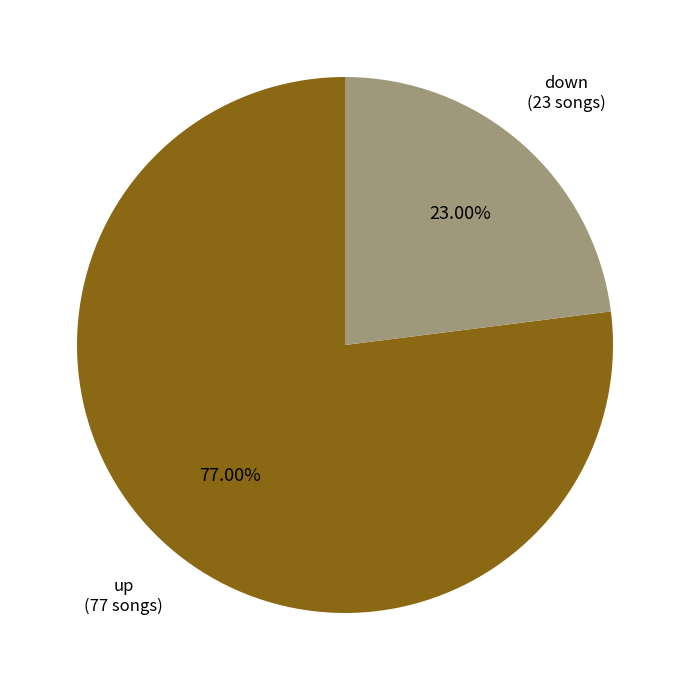

To the nearest percent, what is the difference between the largest and smallest slice percentages?

54%